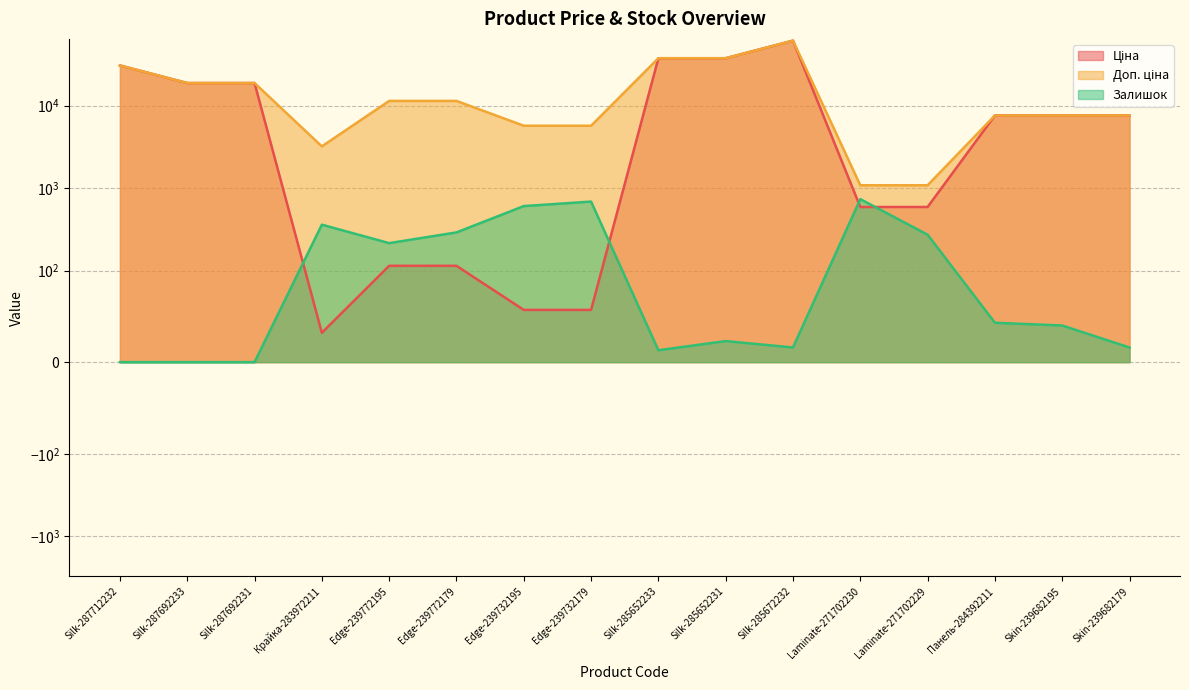

List the series in order of their peak value, lowest first.

Залишок, Ціна, Доп. ціна